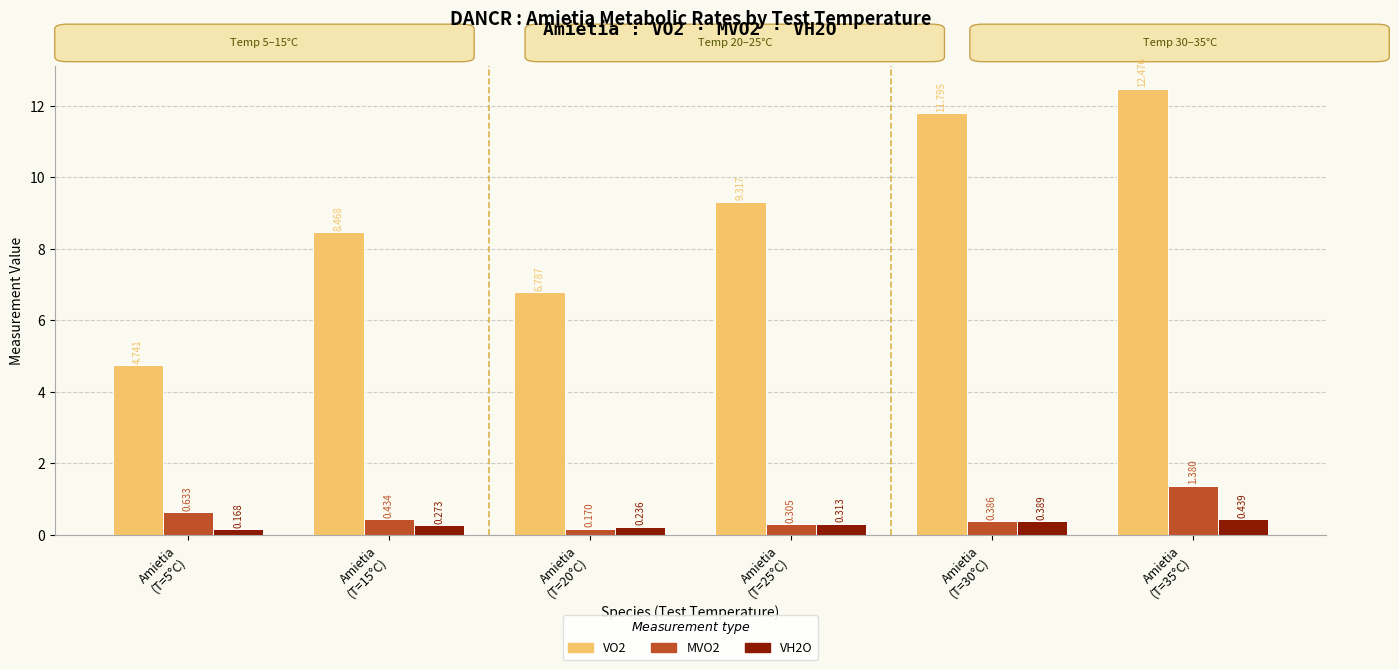

How many groups of bars are there?

6